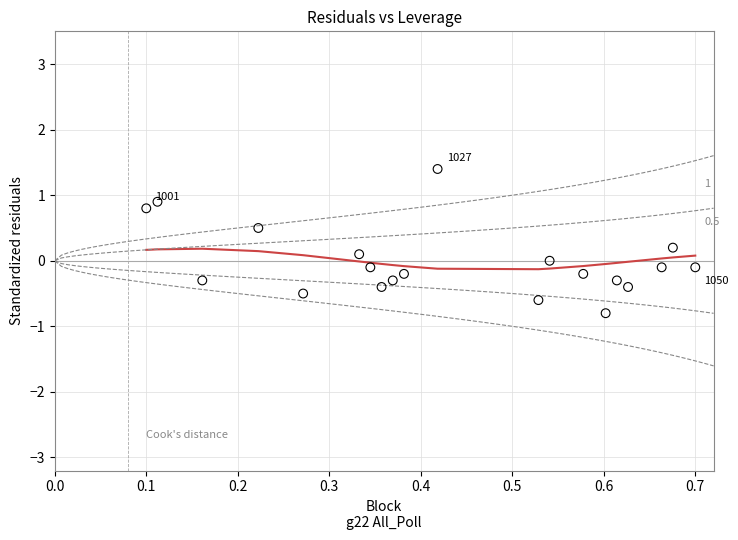

What is the range of Y values (max minus min)?

2.2